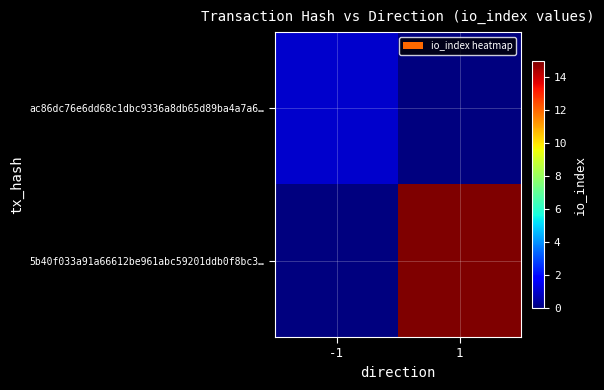

What is the spread (max minus min) of values at 1?

15